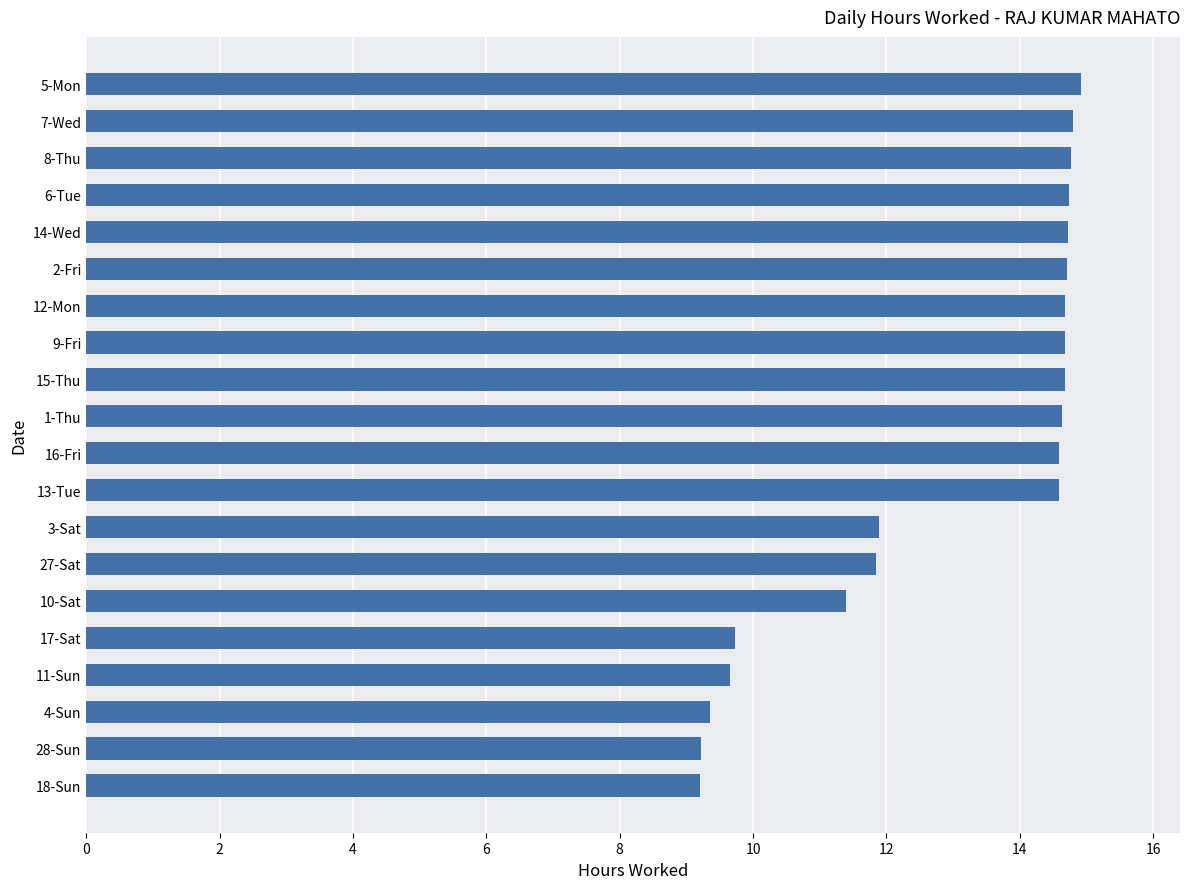

What is the greatest value displayed?

14.9